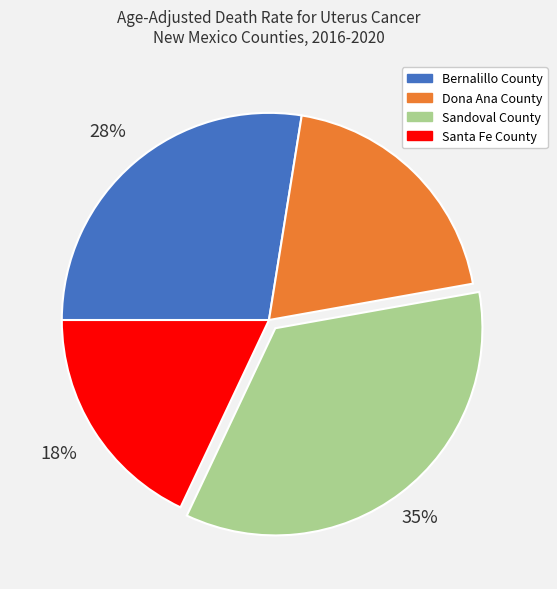

Approximately how many times larger is the value at Bernalillo County compared to Sandoval County?

0.8